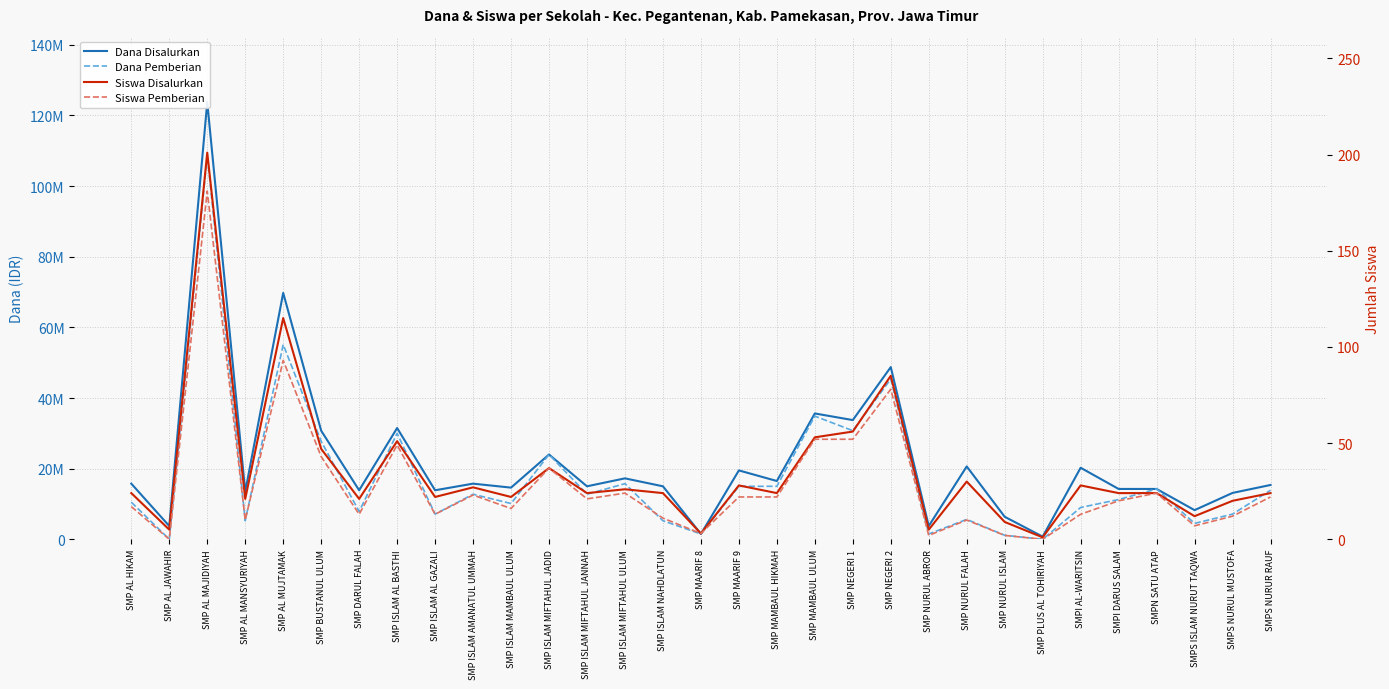

How many data points in Siswa Pemberian are less than 20?

15